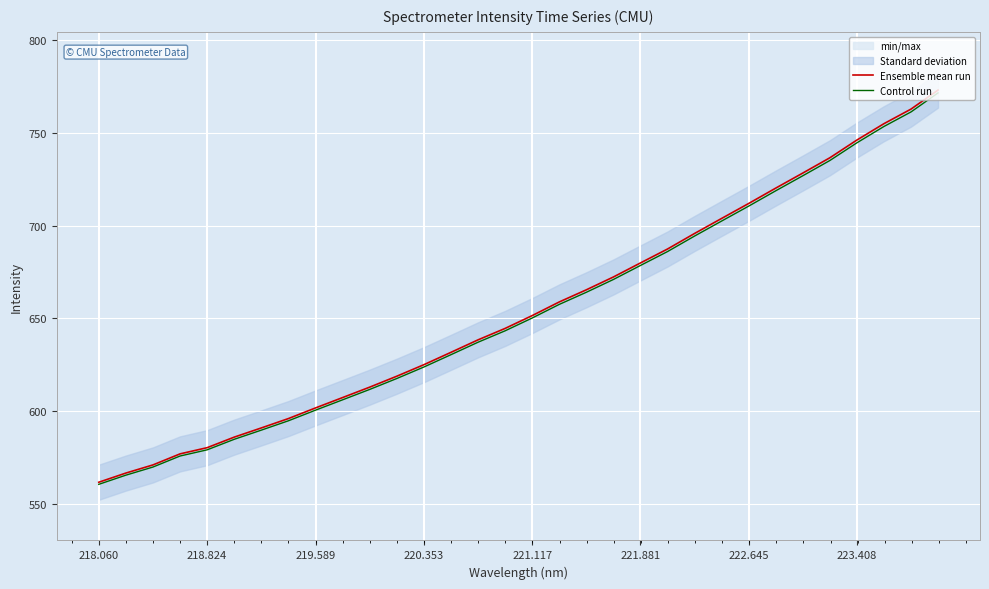

What is the lowest value of the Control run series?

560.7